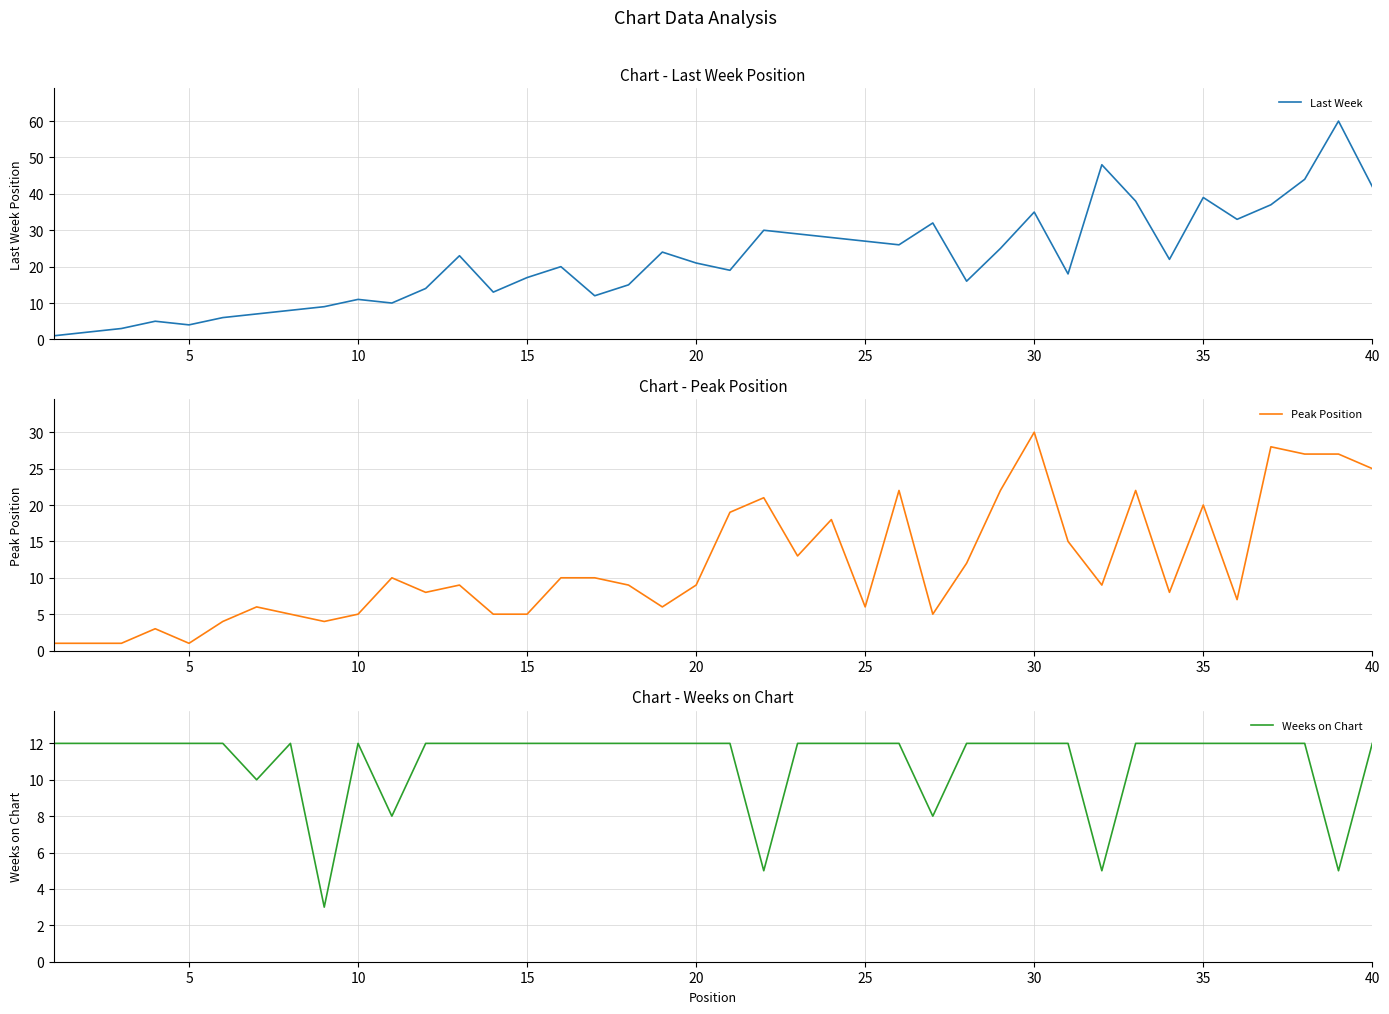

How many distinct data groups are displayed?

3